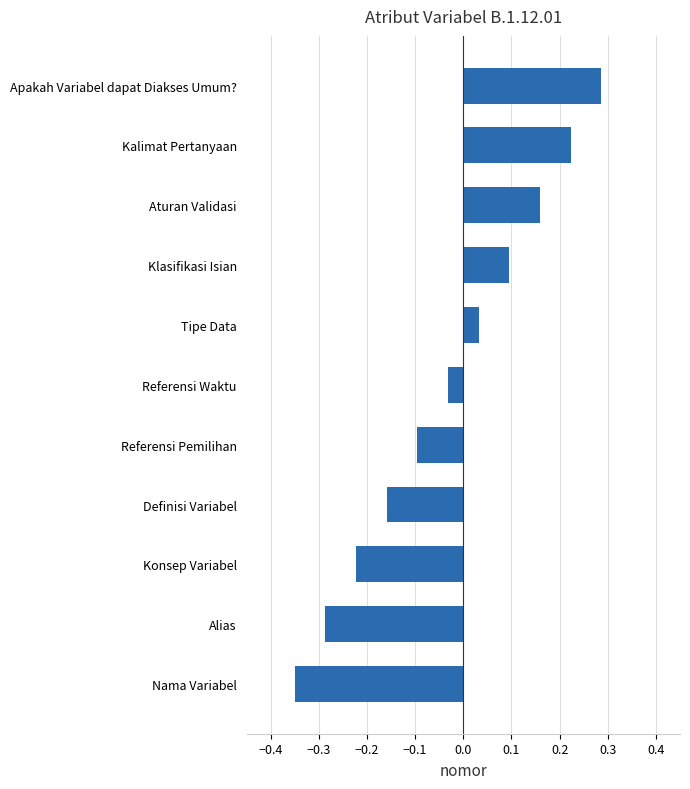

Rank the categories by value from highest to lowest.

Apakah Variabel dapat Diakses Umum?, Kalimat Pertanyaan, Aturan Validasi, Klasifikasi Isian, Tipe Data, Referensi Waktu, Referensi Pemilihan, Definisi Variabel, Konsep Variabel, Alias, Nama Variabel